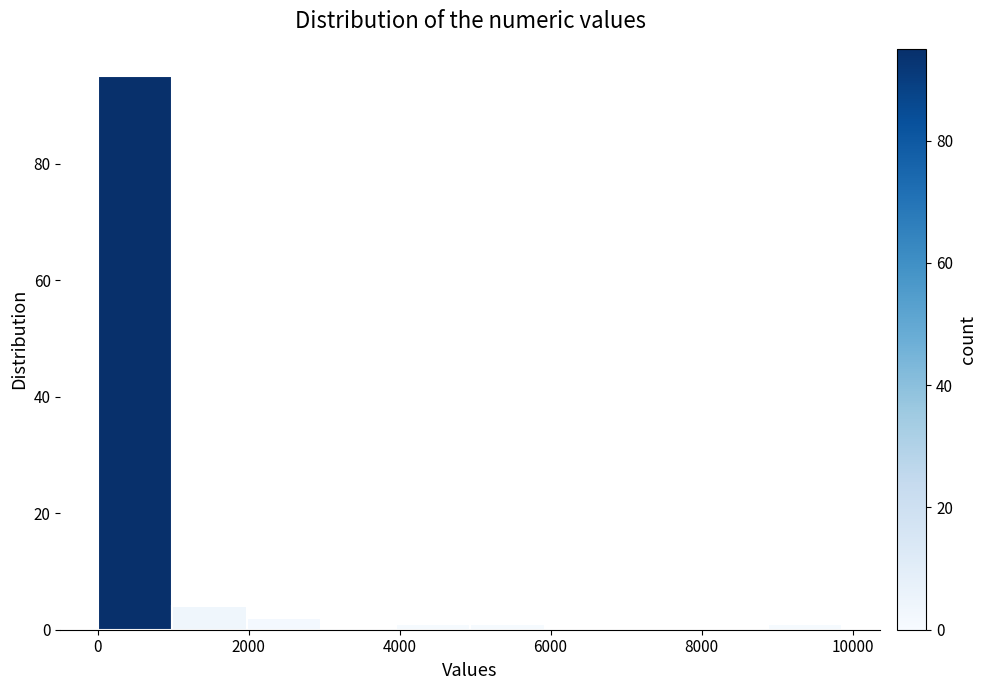

What is the height of the bar covering 1000 to 2000 on the x-axis? Neither the bar edges nor the heights are printed on the chart, so give them approximately, as read against the axes.

4